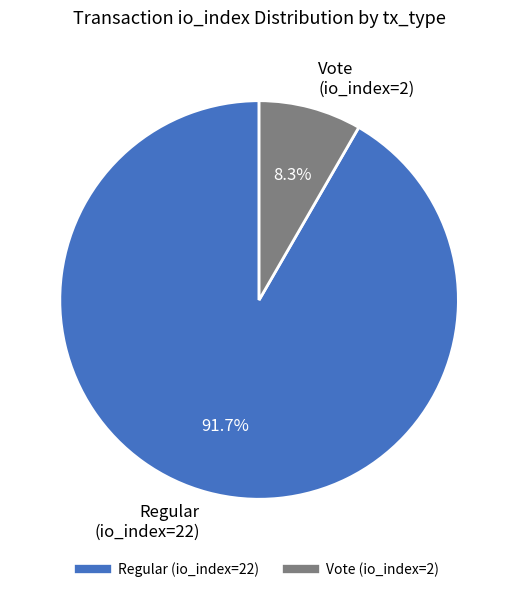

How many segments does this pie chart have?

2